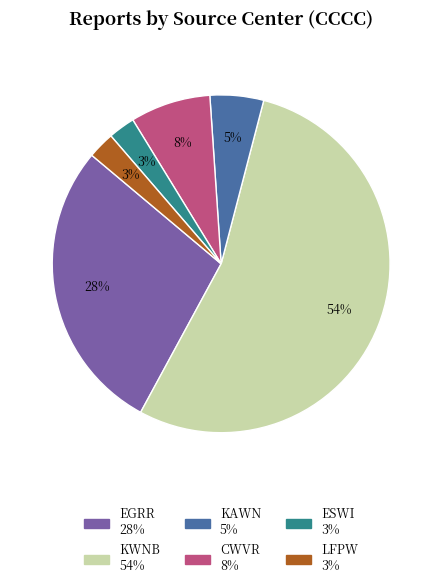

How many slices are in this pie chart?

6